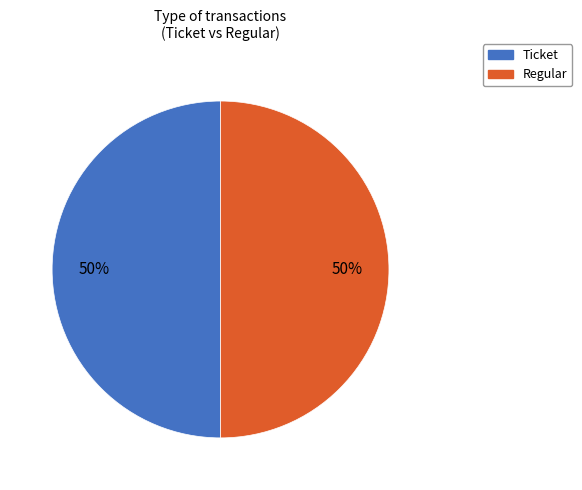

To the nearest percent, what is the average slice percentage?

50%